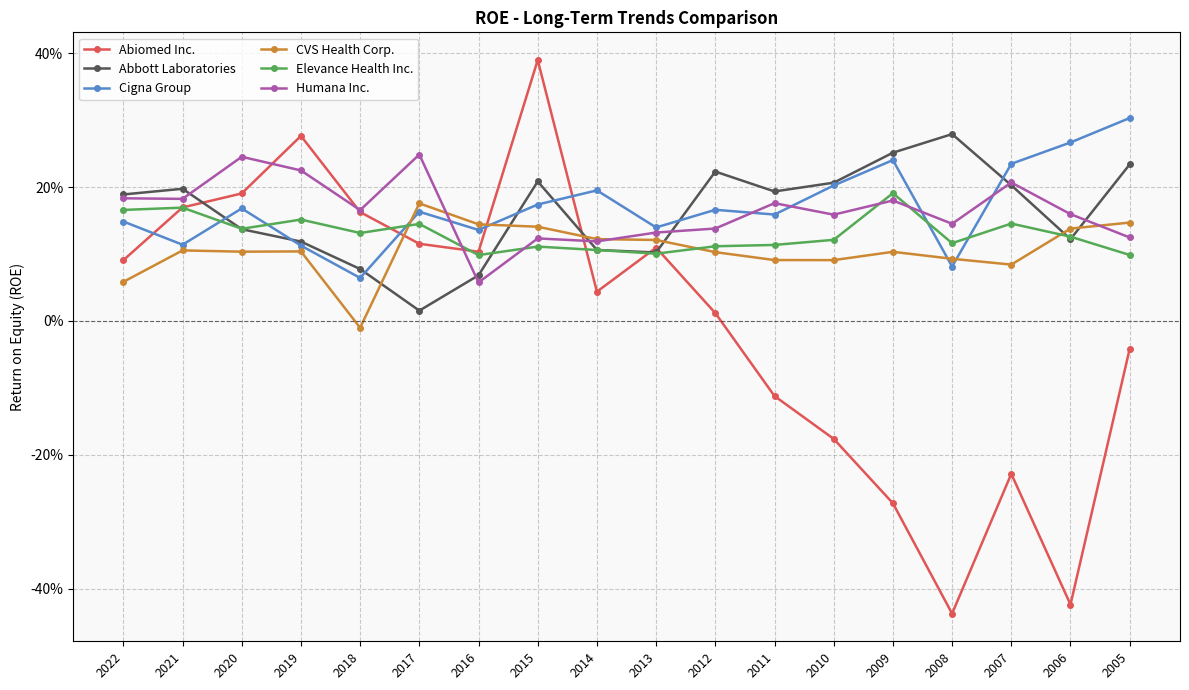

Between 2013 and 2011, which series saw the biggest shift?

Abiomed Inc.